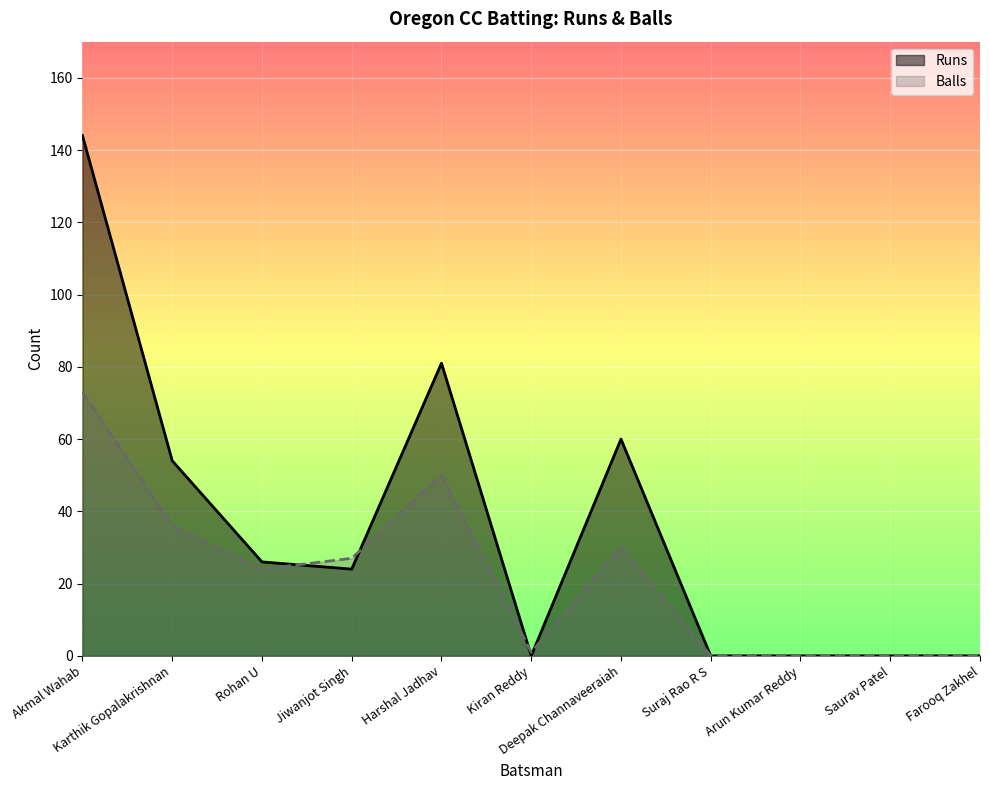

List the series in order of their peak value, lowest first.

Balls, Runs